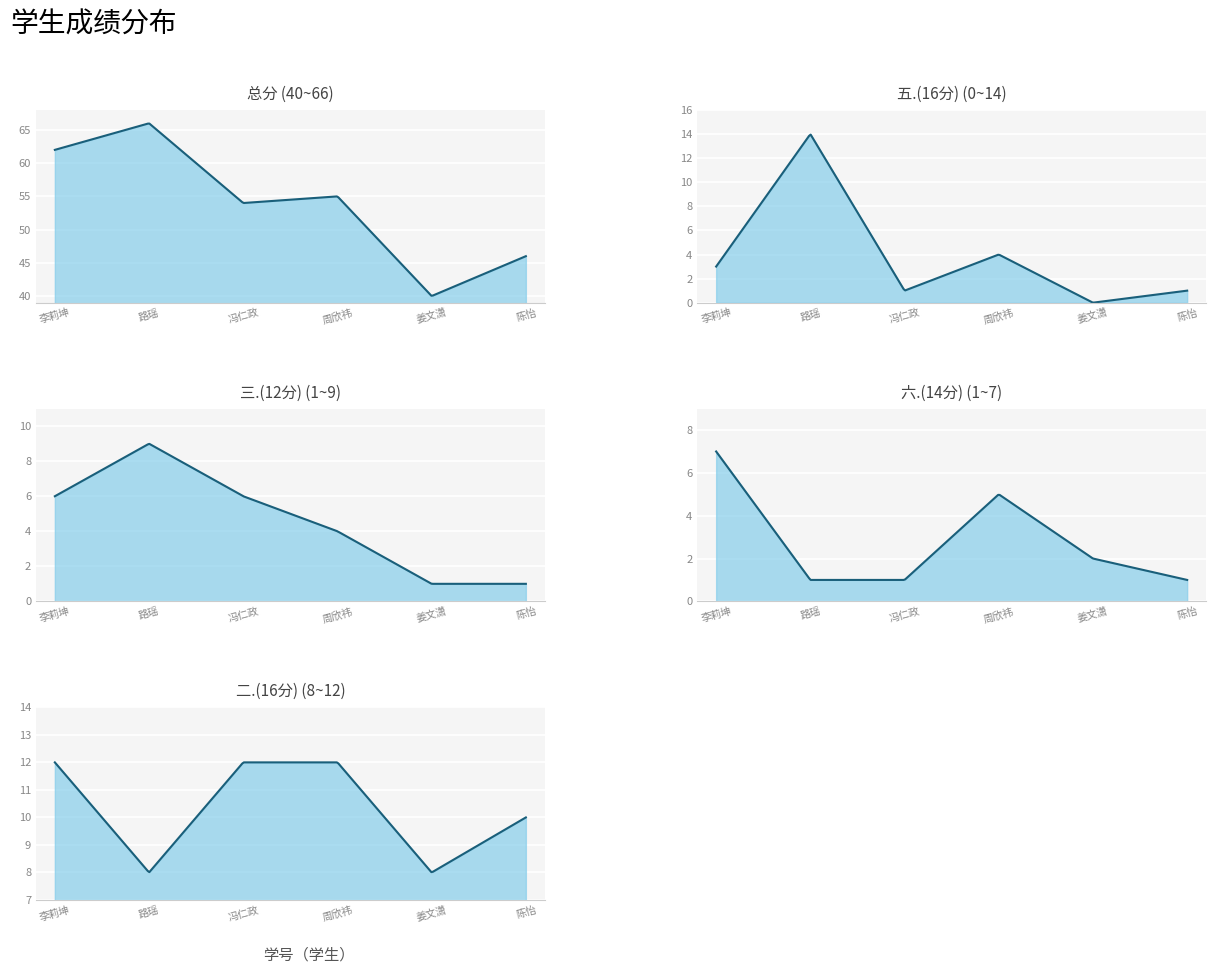

What is the value of the 三.(12分) point at the 5th from the left?

1